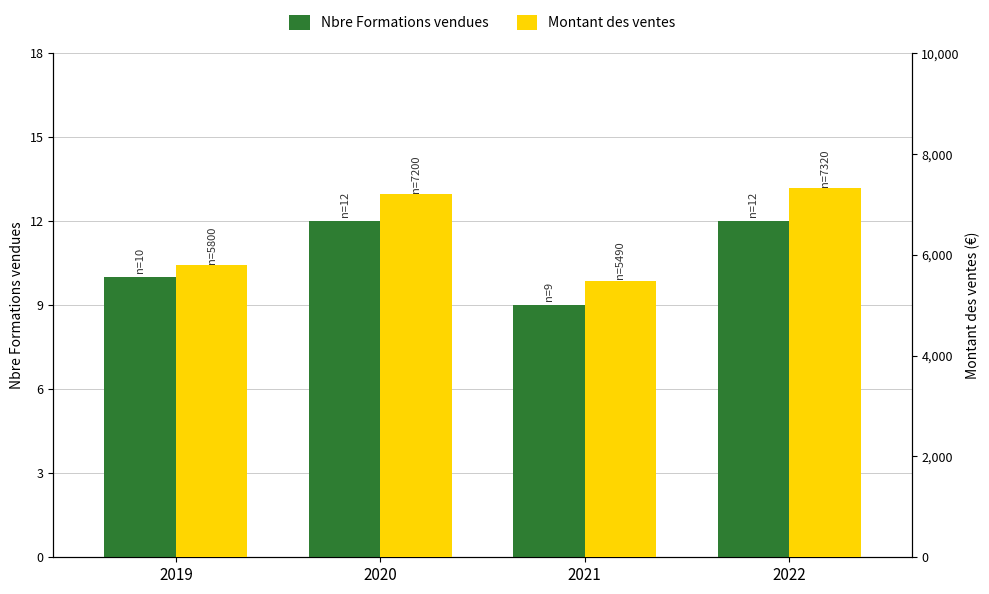

What is the value of the Montant des ventes bar at the 1st from the left?

5800